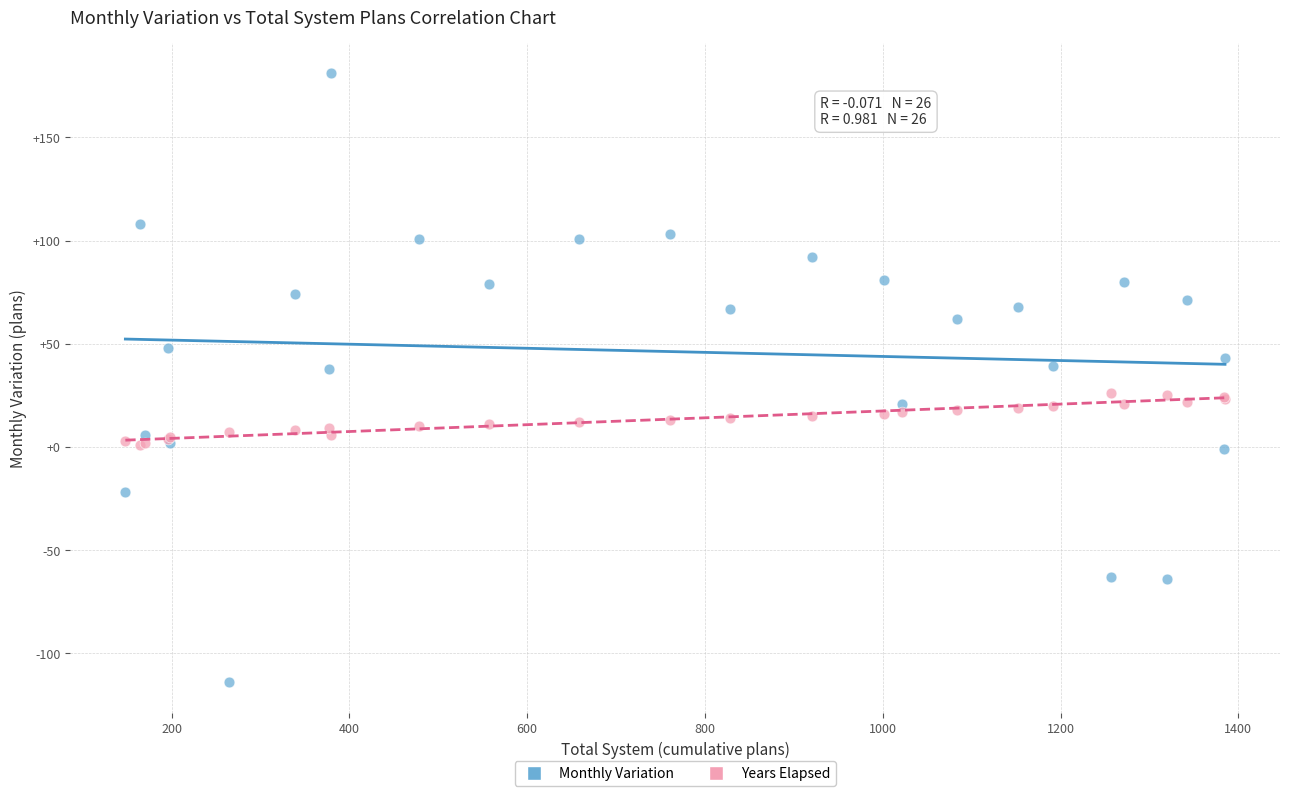

Which series has the largest Y range (max minus min)?

Monthly Variation